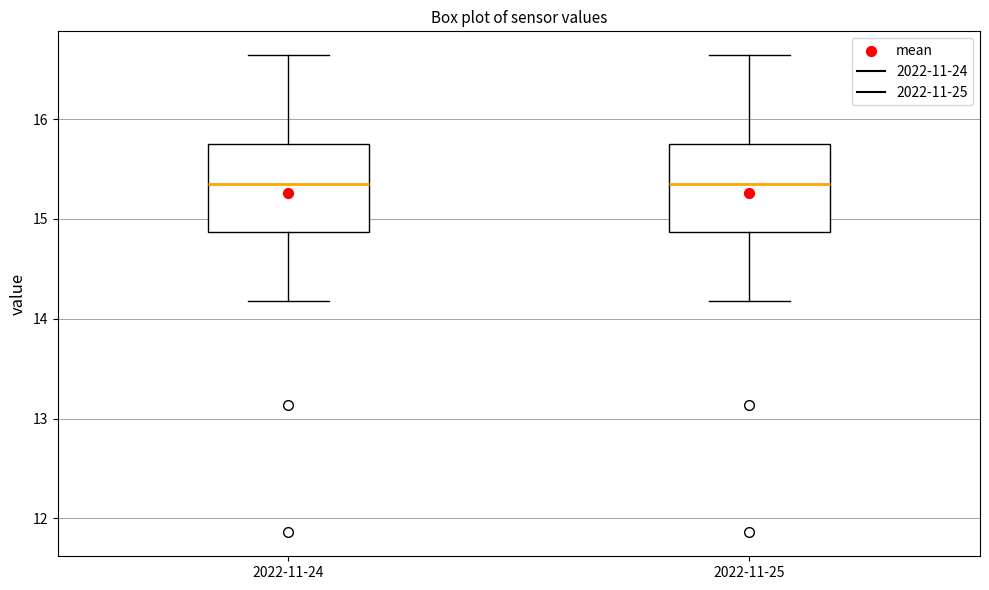

Where is the upper edge of the box for 2022-11-24 on the y-axis? The values are not printed on the chart, so give them approximately, as read against the axis.

15.7